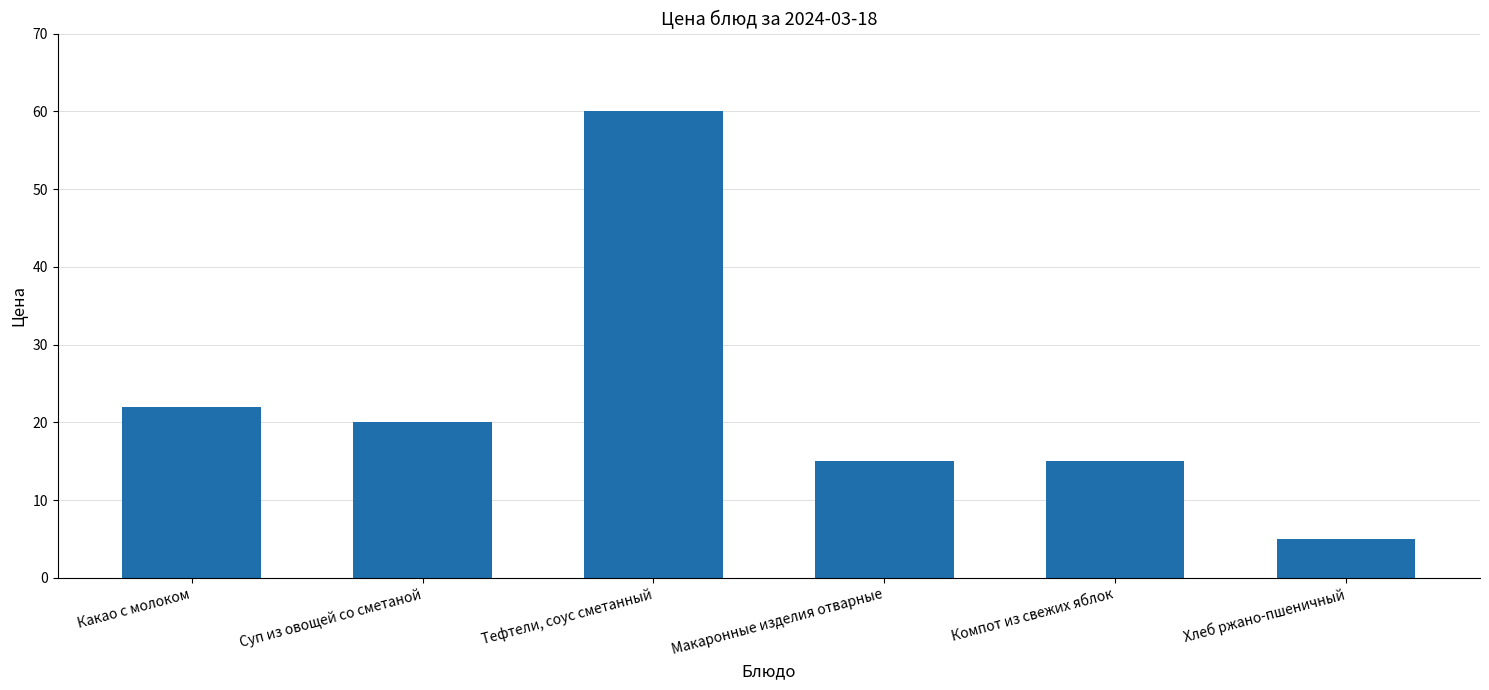

What is the difference between the maximum and minimum values?

55